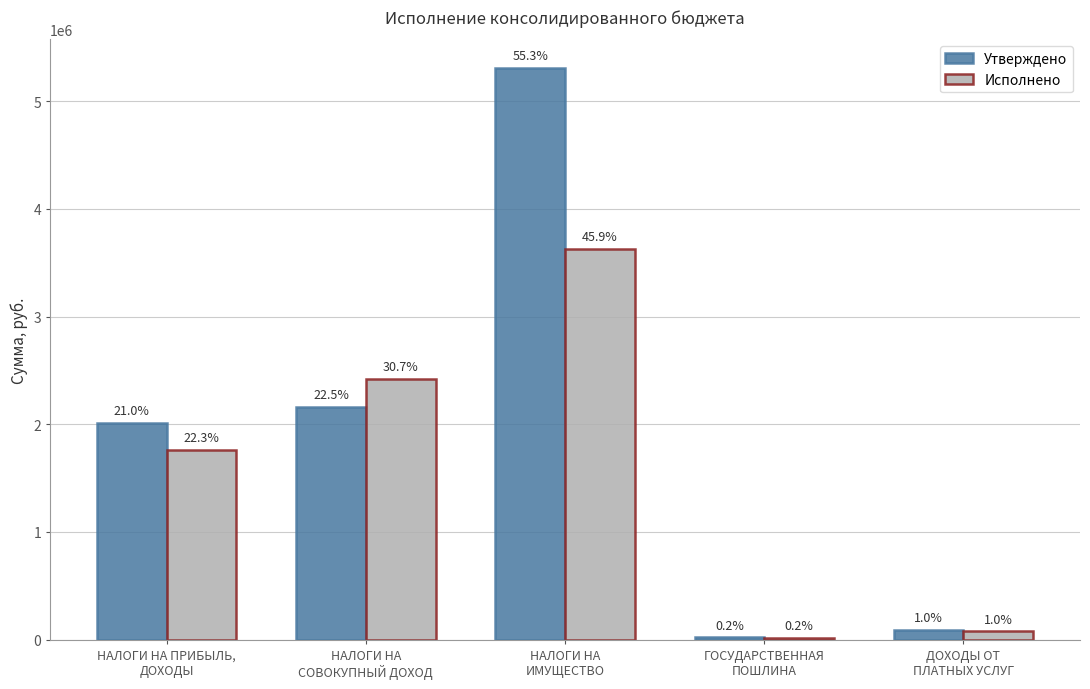

What is the average value of the Утверждено series?

1918340.0